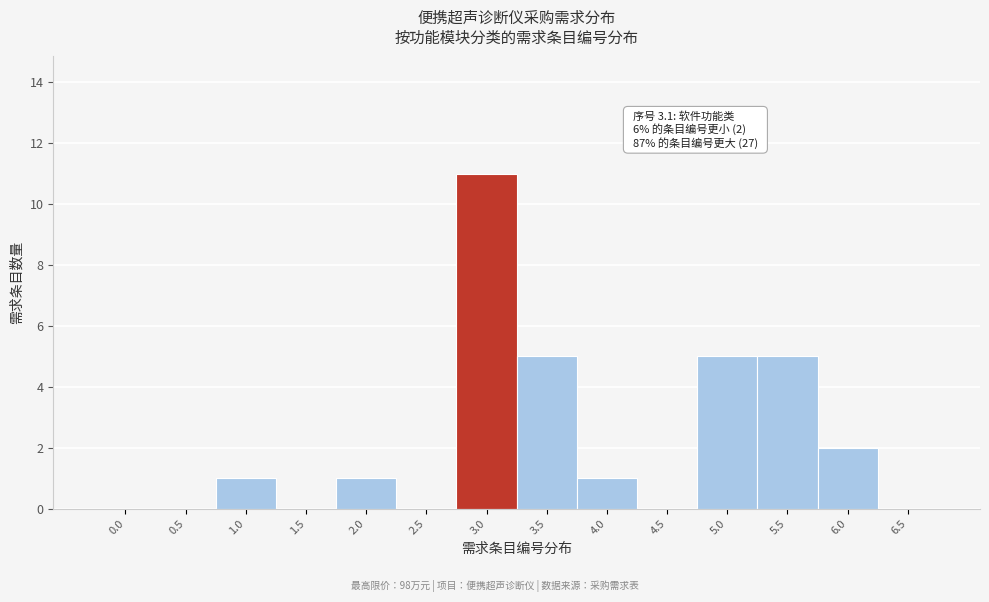

Reading left to right, list all the values displayed in this chart.

0.0=0	0.5=0	1.0=1	1.5=0	2.0=1	2.5=0	3.0=11	3.5=5	4.0=1	4.5=0	5.0=5	5.5=5	6.0=2	6.5=0